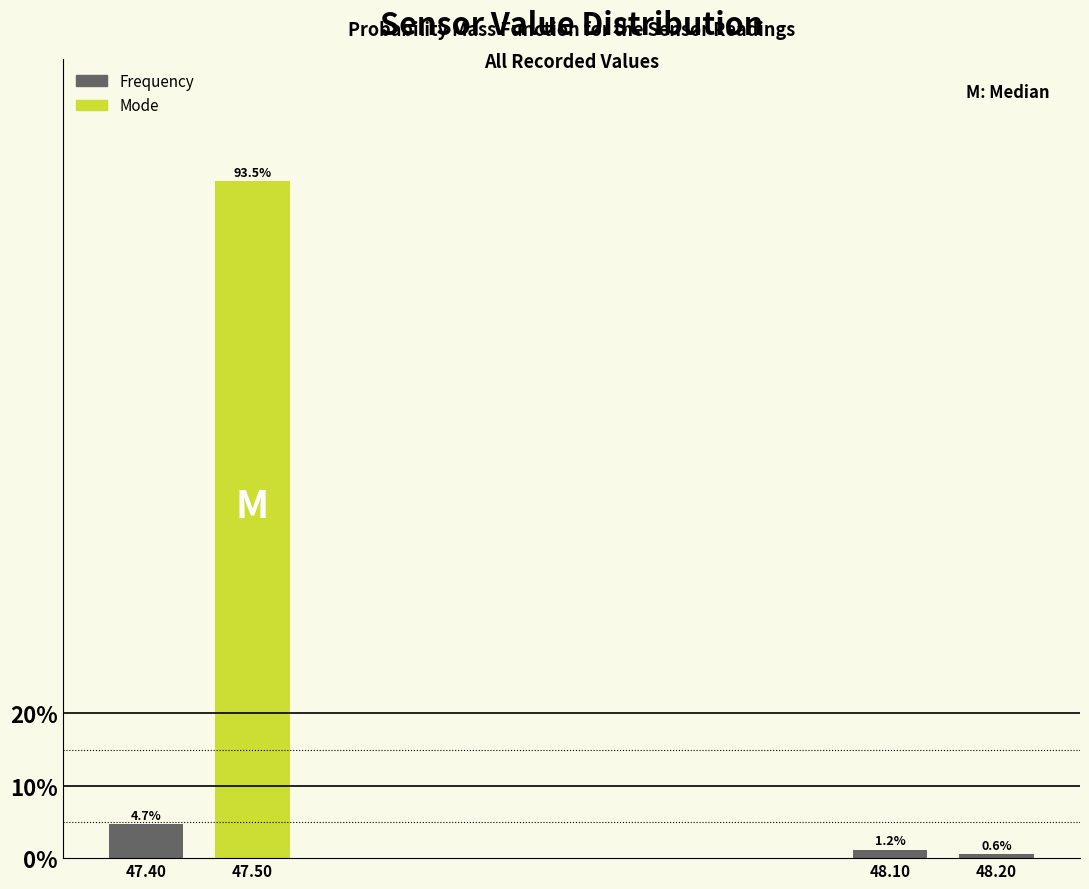

Reading left to right, transcribe all the data shown in this chart.

4.7	93.5	1.2	0.6